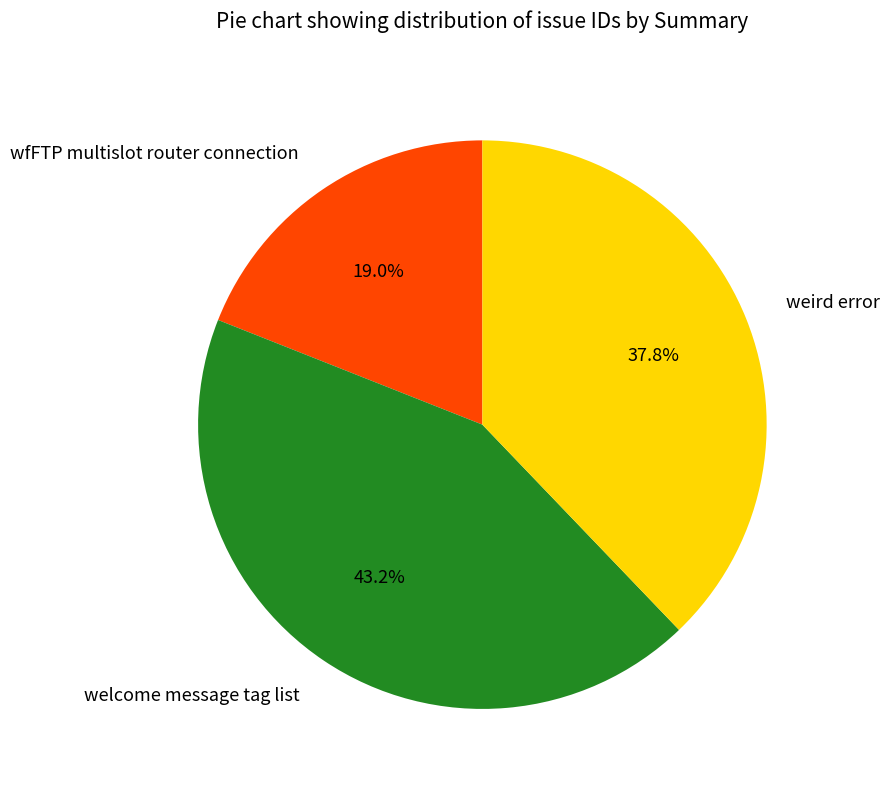

To the nearest percent, what portion does welcome message tag list represent?

43%